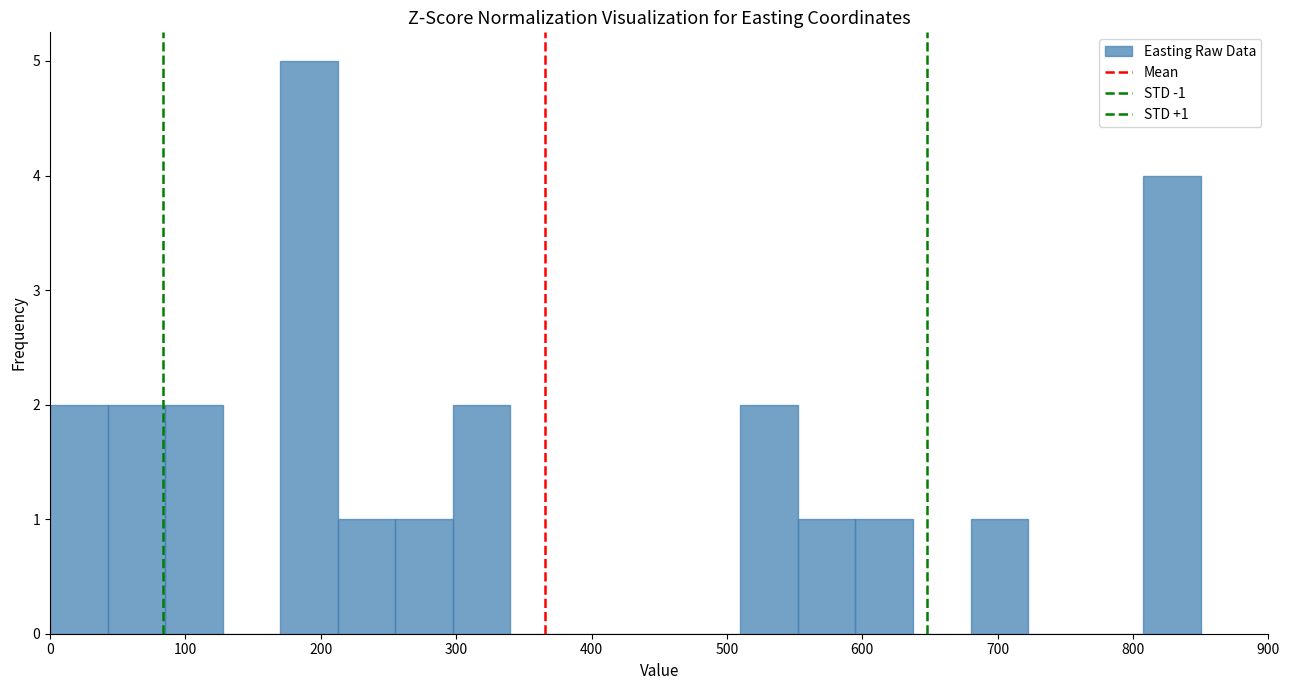

Which range on the x-axis has the tallest bar?

170 to 210